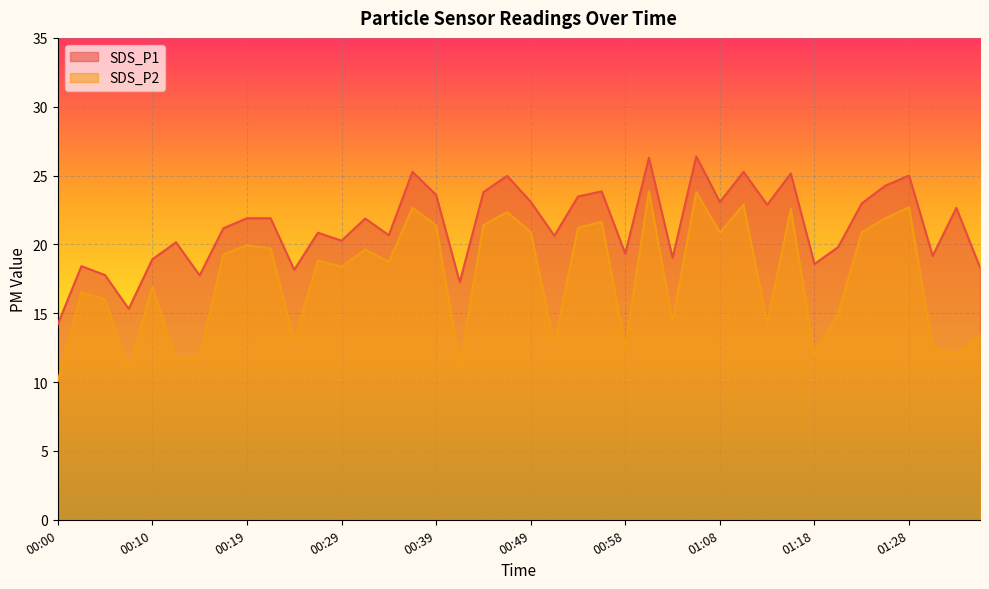

Which has a higher value, 00:07 or 00:10?

00:10